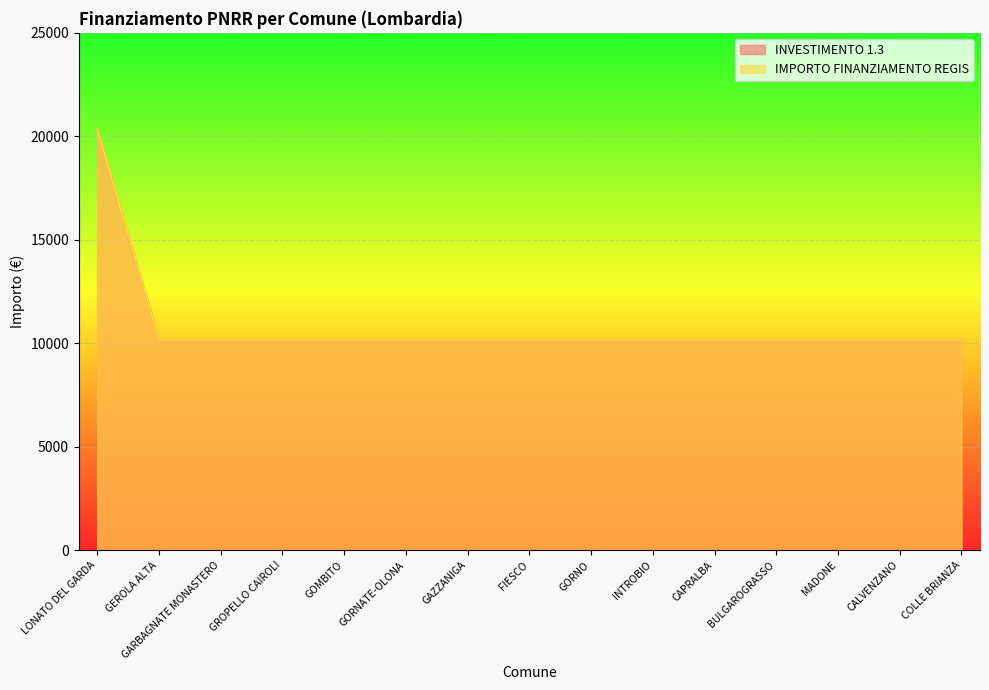

Rank the series by their maximum value, from lowest to highest.

INVESTIMENTO 1.3, IMPORTO FINANZIAMENTO REGIS